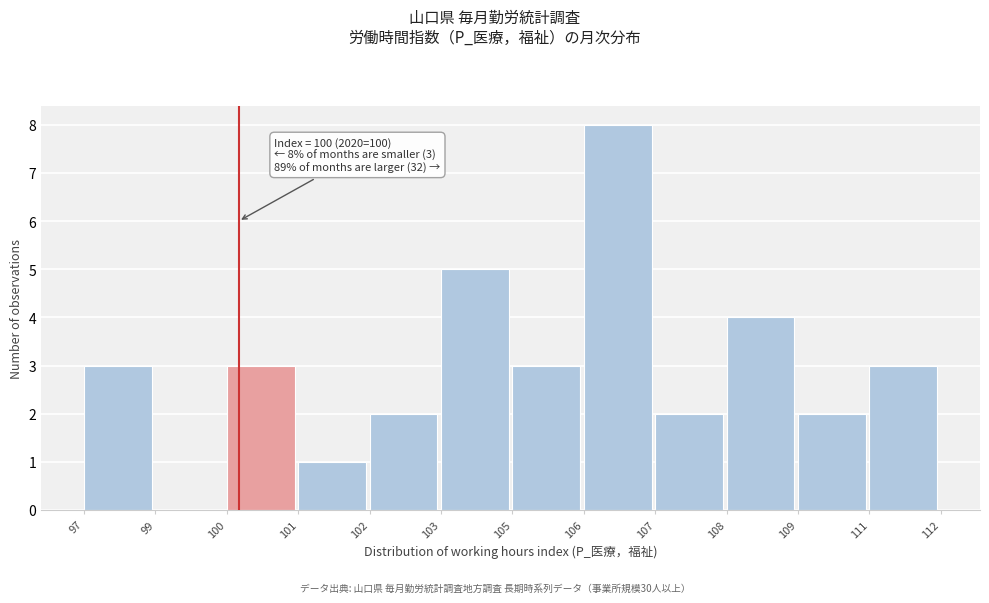

Reading left to right, list all the values displayed in this chart.

97=3	99=0	100=3	101=1	102=2	103=5	105=3	106=8	107=2	108=4	109=2	111=3